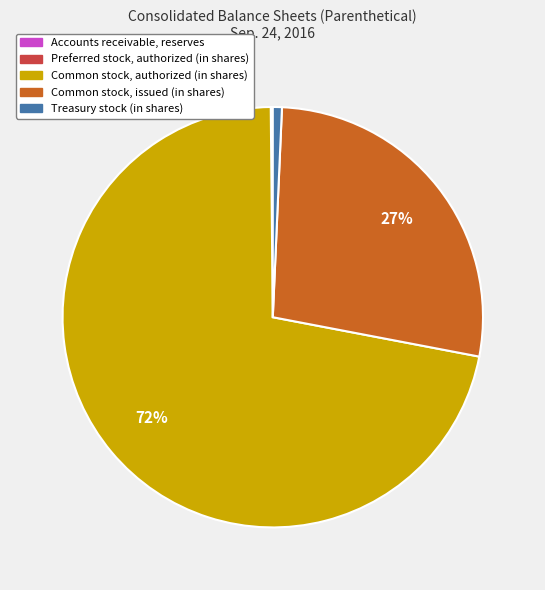

To the nearest percent, what is the average slice percentage?

20%